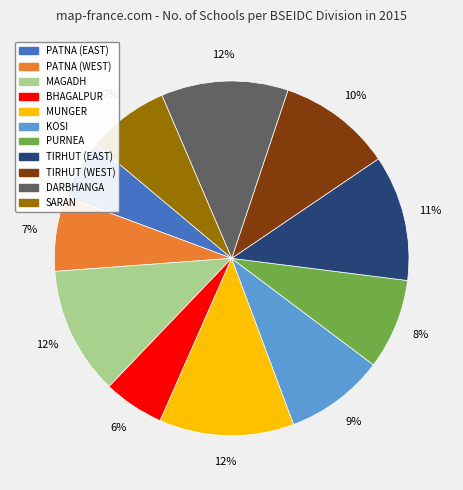

True or false: TIRHUT (WEST) accounts for 10% of the total.

True